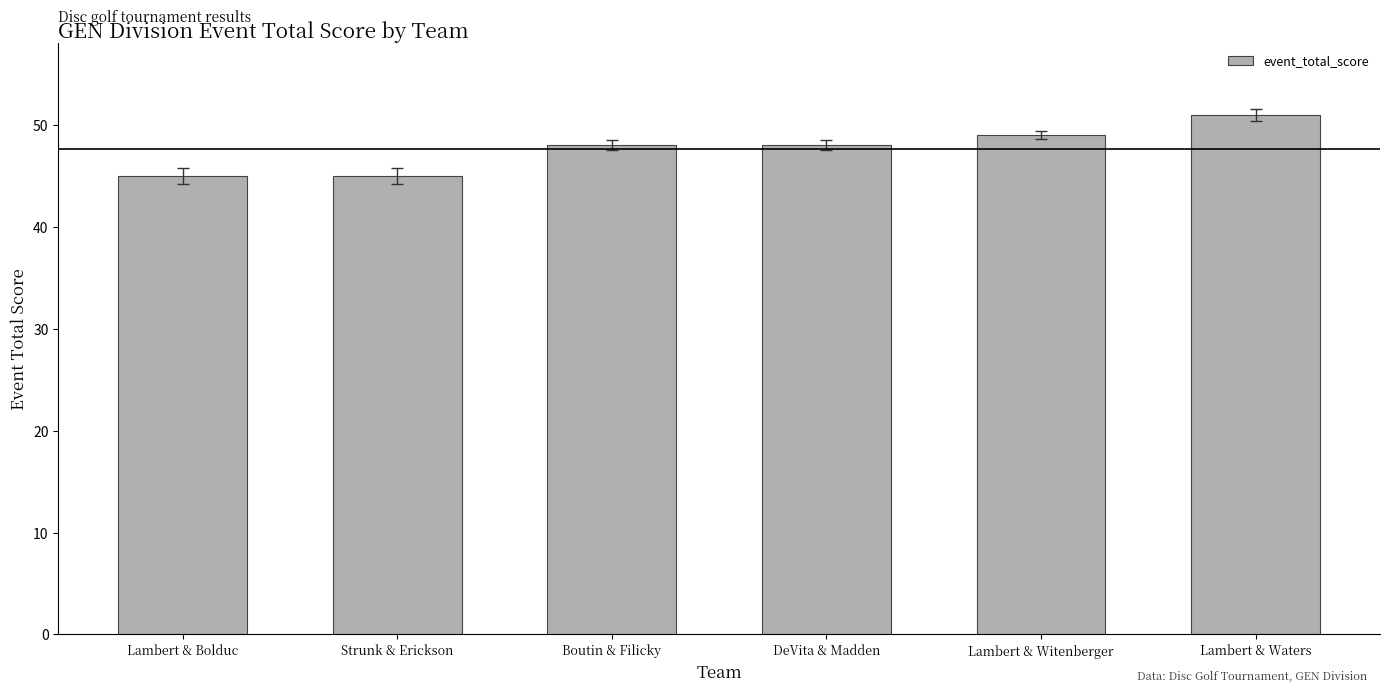

Which has a higher value, Boutin & Filicky or Strunk & Erickson?

Boutin & Filicky